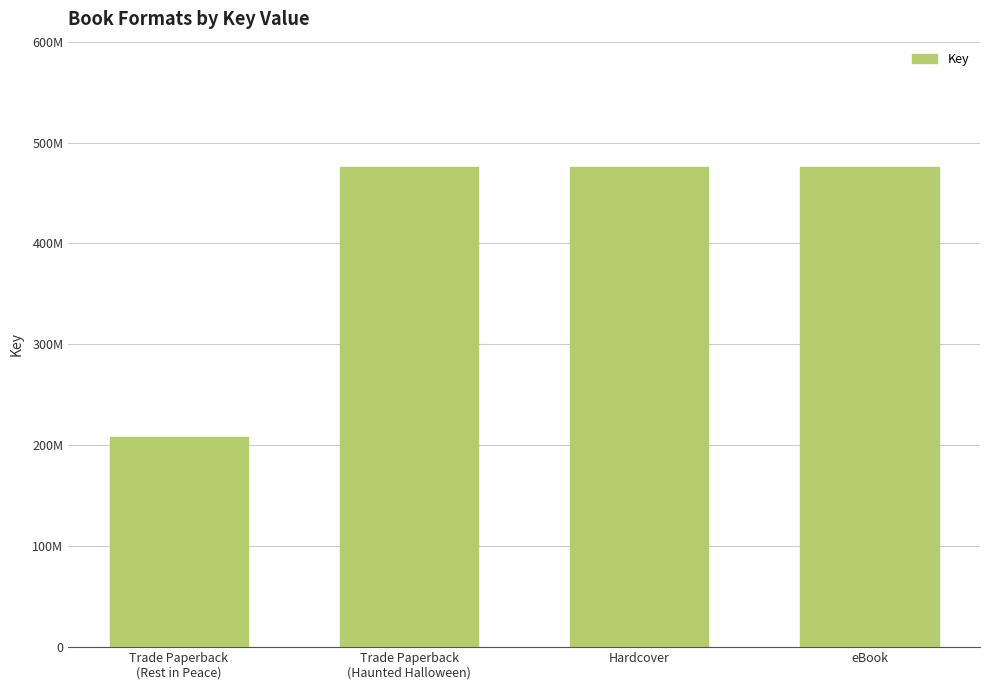

Are the bars horizontal?

No